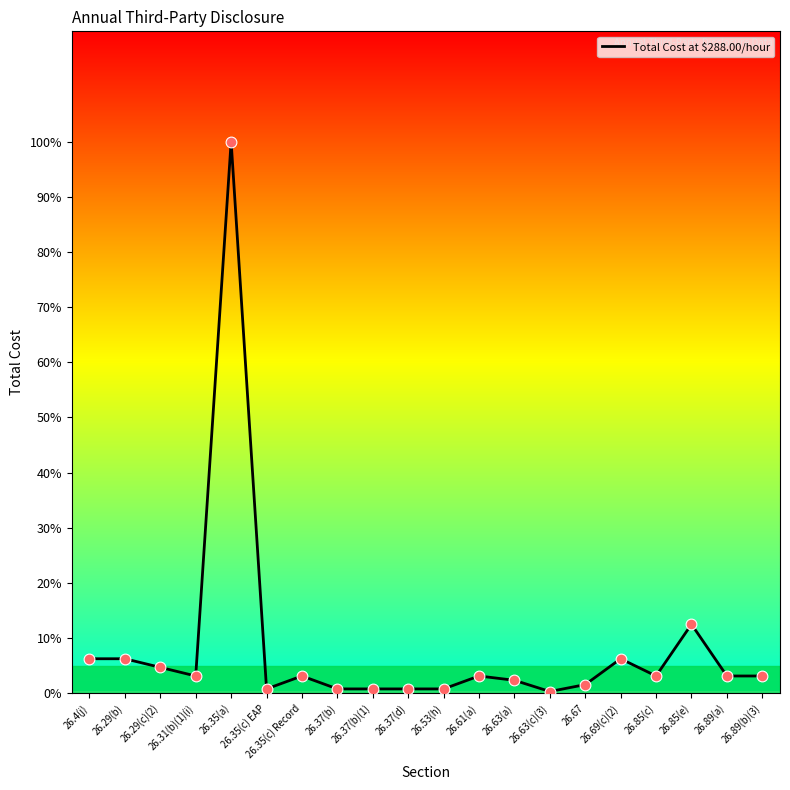

Which has a higher value, 26.4(j) or 26.85(c)?

26.4(j)